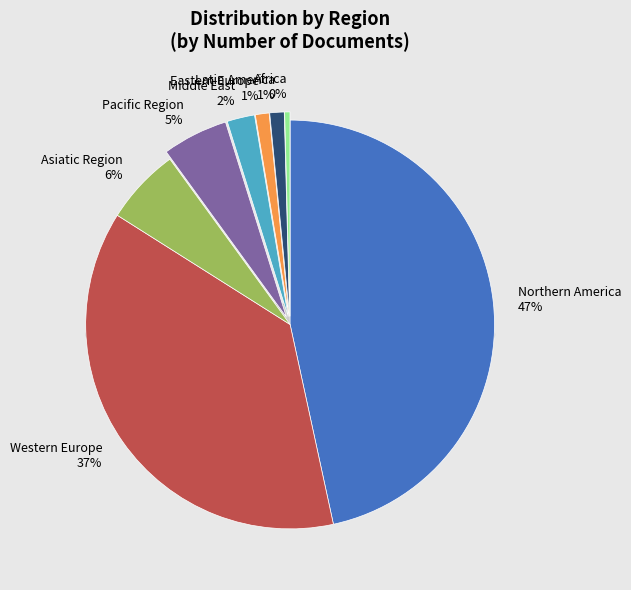

Which slice is the smallest?

Africa